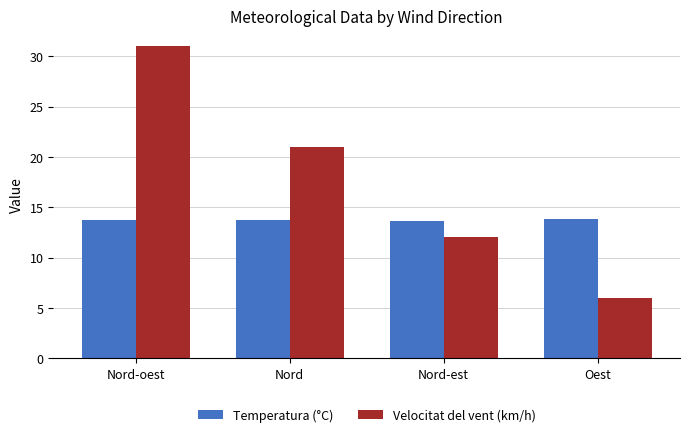

The value of Velocitat del vent (km/h) at Oest is 6.0. True or false?

True